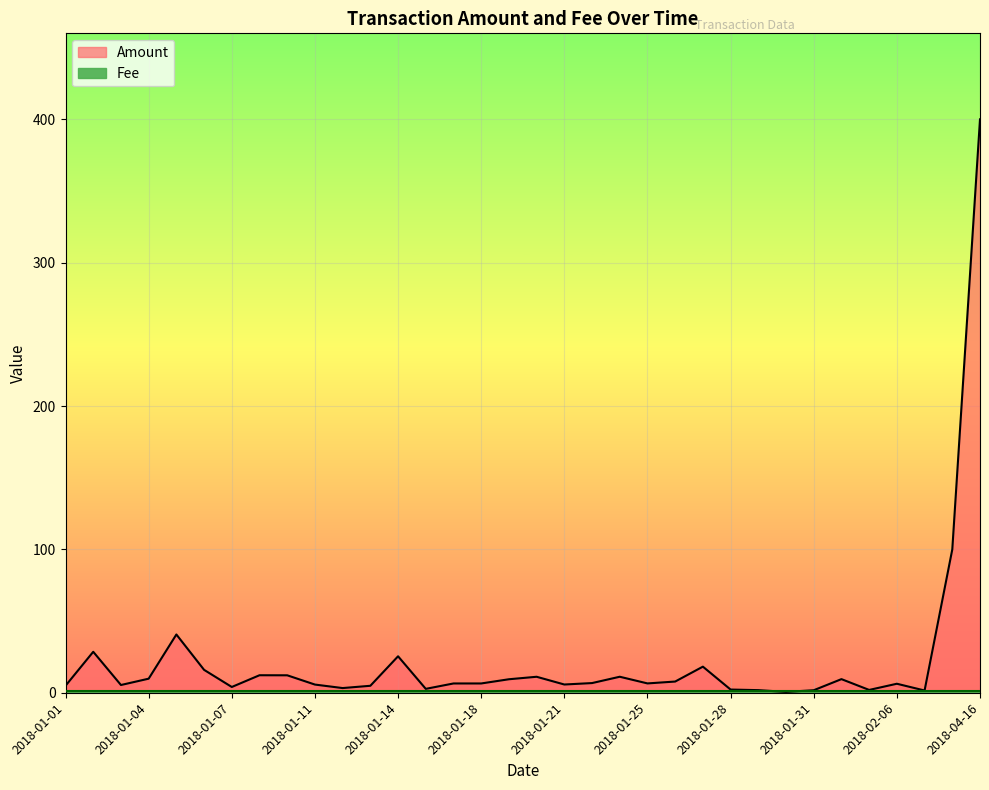

How many points are higher than both their immediate neighbors (excluding endpoints)?

9